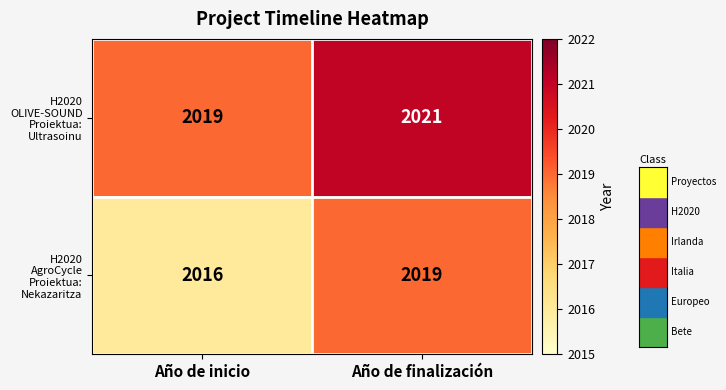

The H2020 AgroCycle Proiektua: Nekazaritza series shows 2016 at Año de inicio. True or false?

True